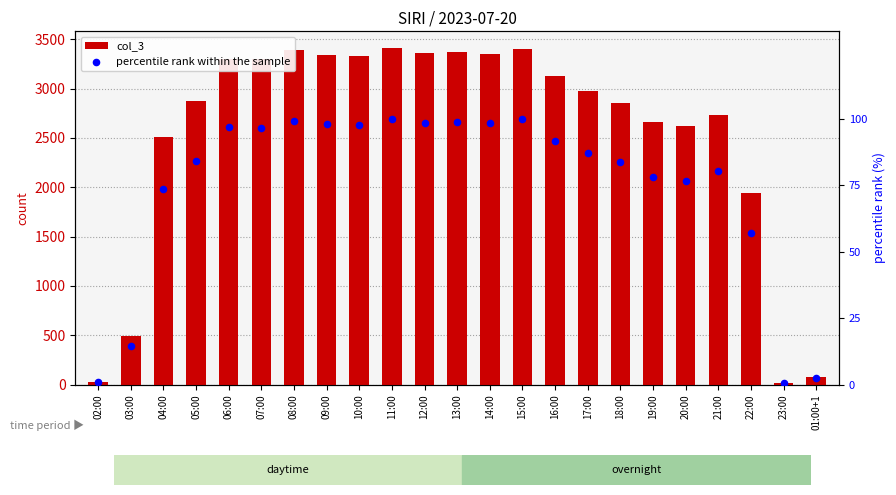

Which series has the largest Y range (max minus min)?

col_3